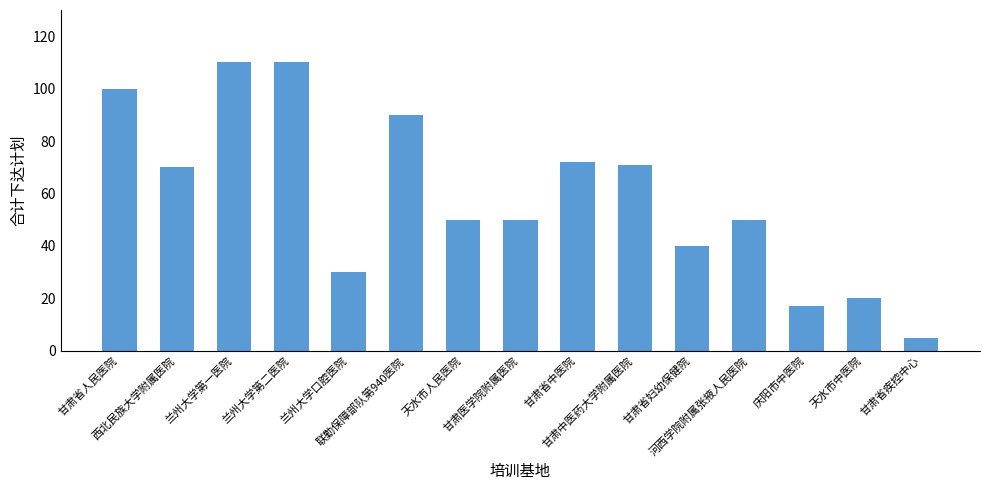

What is the value of the 12th bar from the left?

50